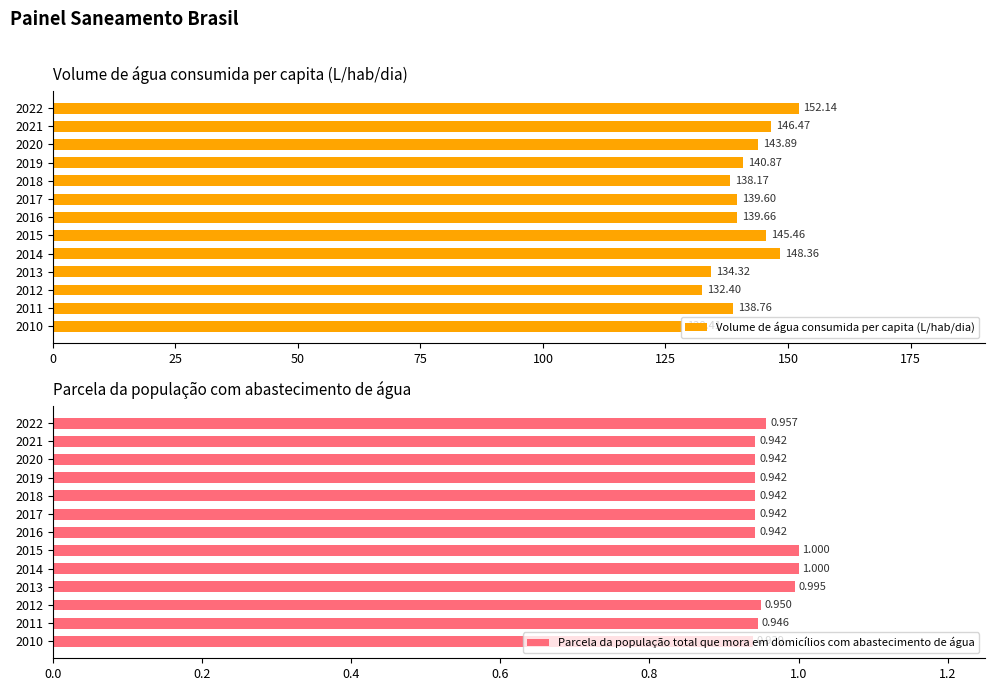

What is the difference between the second highest and minimum values in the Volume de água consumida per capita (L/hab/dia) series?

20.0